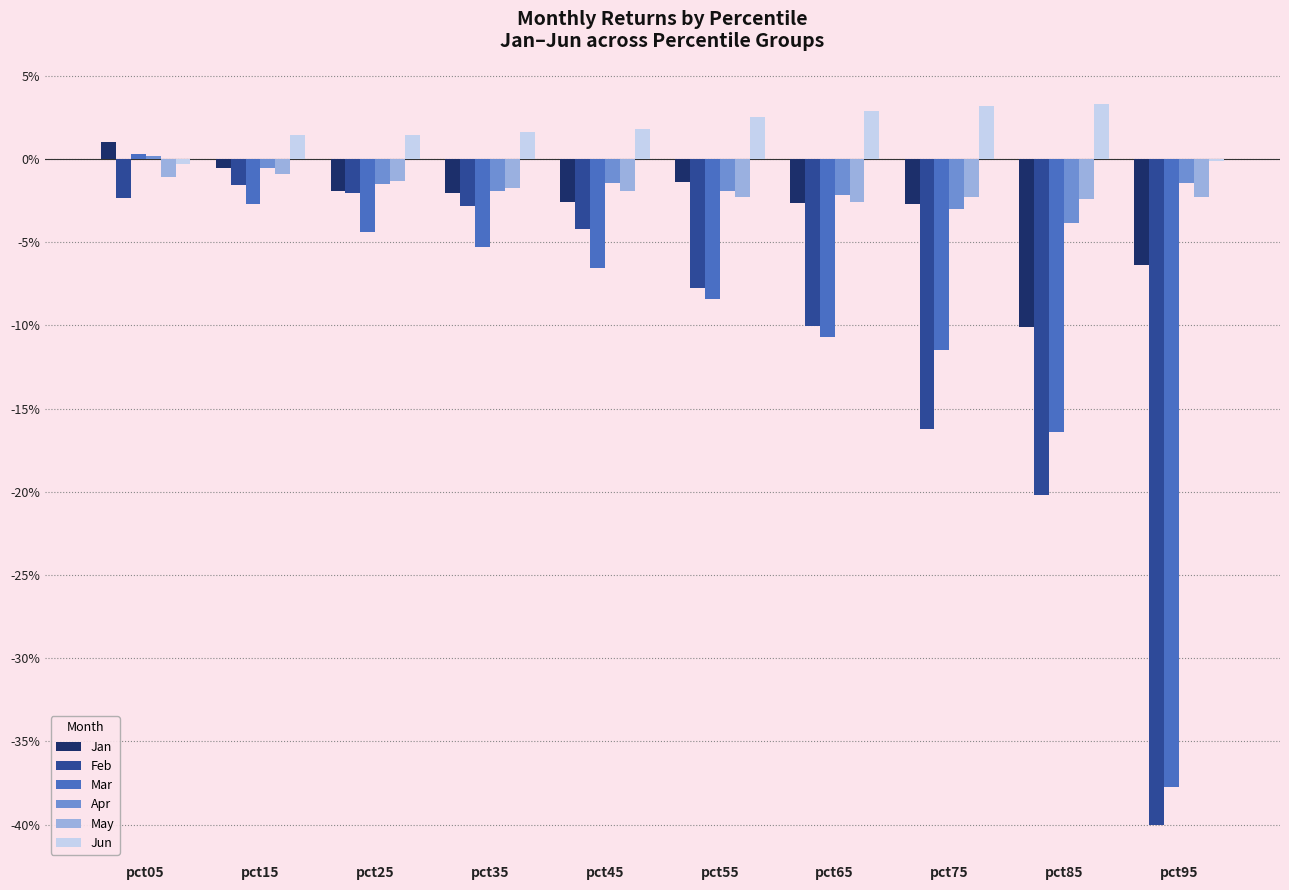

At which label does Apr reach its peak?

pct05